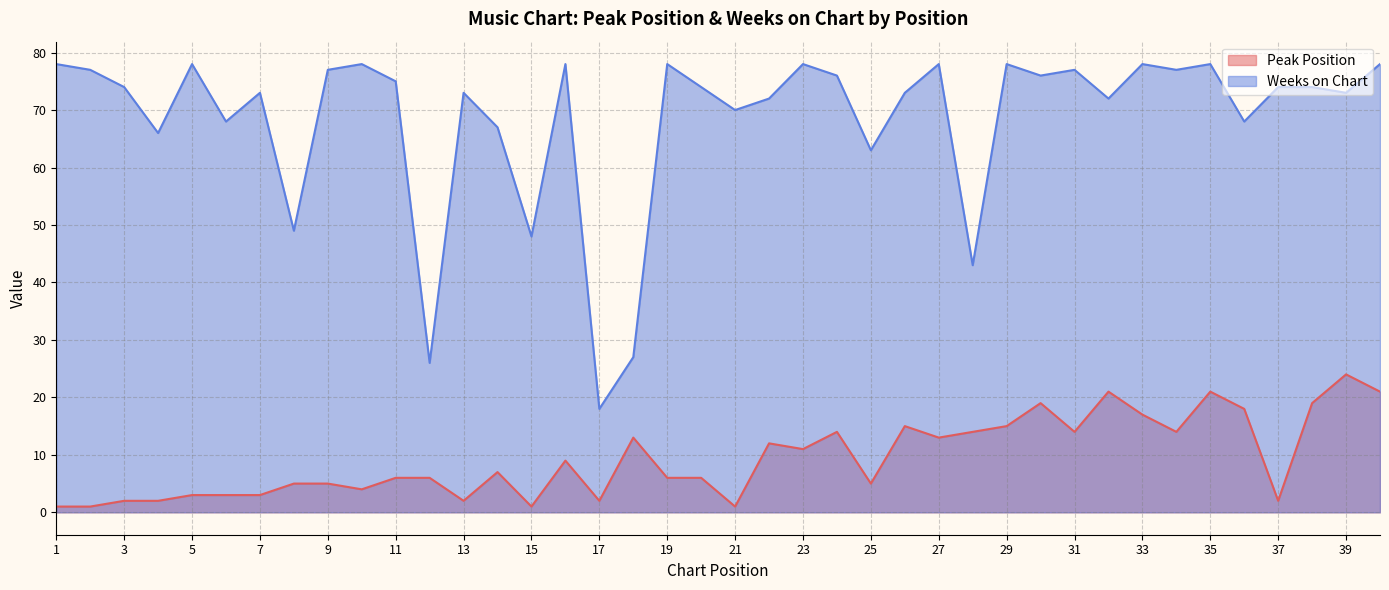

At which category is the sum across all series the highest?

35